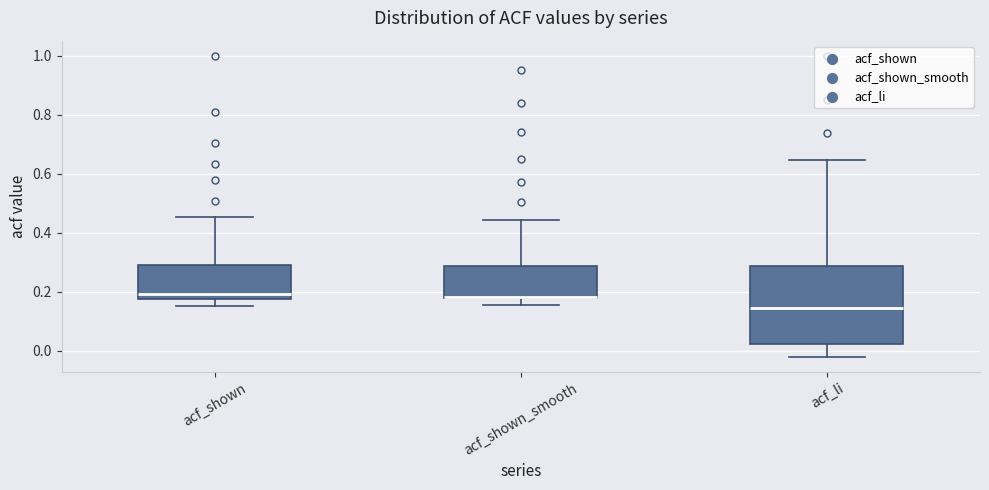

Reading left to right, read every box against the y-axis: the position of its median line, the range the box covers, and the ends of its whiskers. The values are not printed on the chart, so give them approximately, as read against the axis.

acf_shown: median 0.20, box 0.18 to 0.30, whiskers 0.16 to 0.46
acf_shown_smooth: median 0.18, box 0.18 to 0.28, whiskers 0.16 to 0.44
acf_li: median 0.14, box 0.02 to 0.28, whiskers -0.02 to 0.64